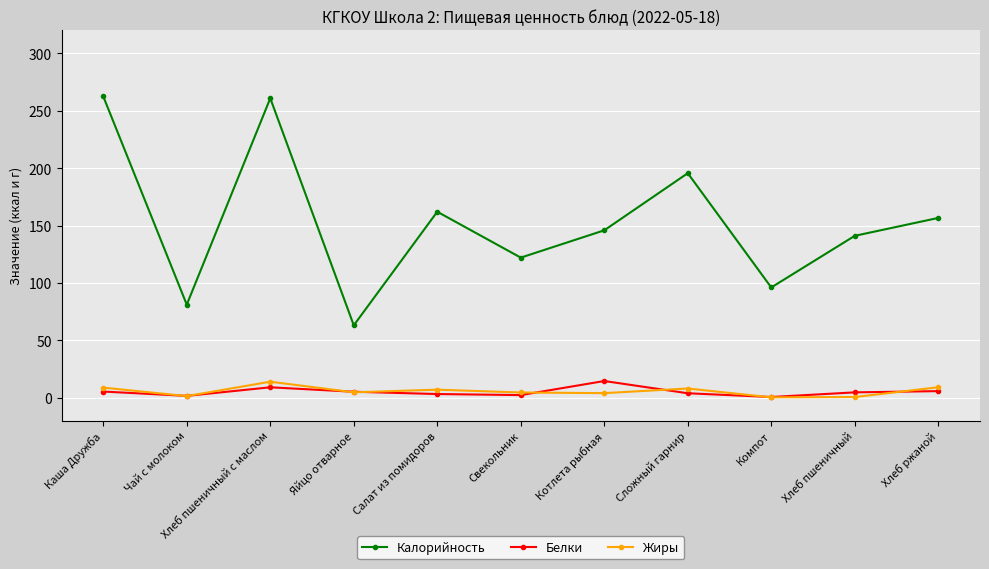

Is the value of Калорийность at Сложный гарнир greater than the value of Жиры at Салат из помидоров?

Yes